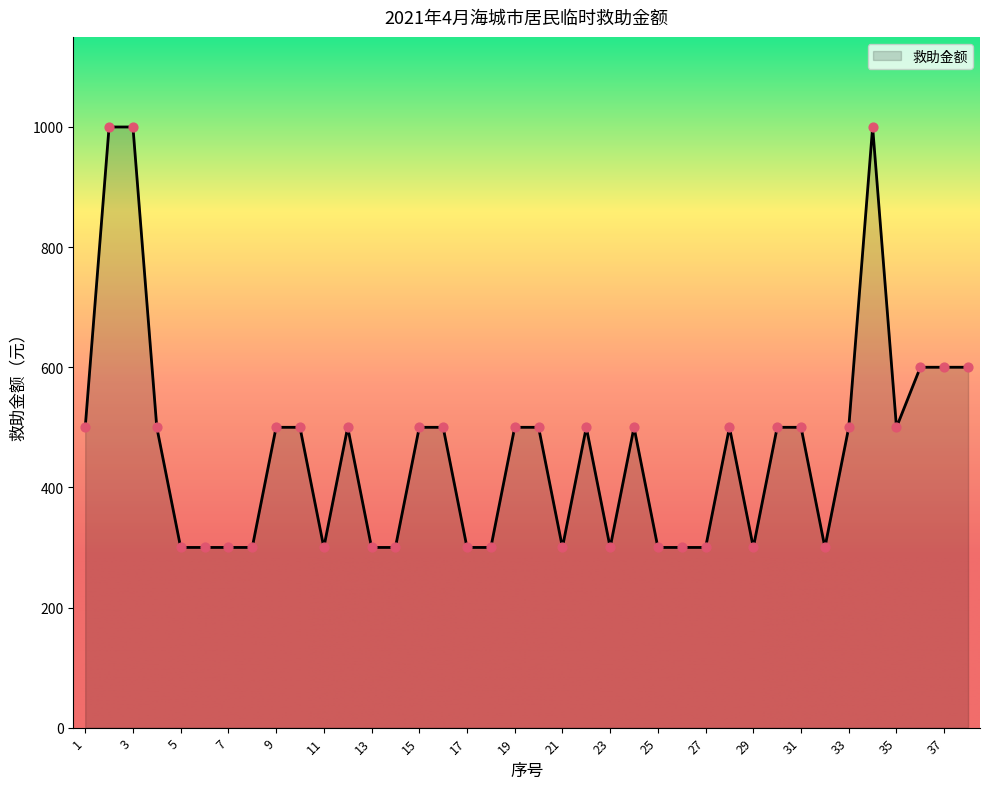

What is the minimum value shown in the chart?

300